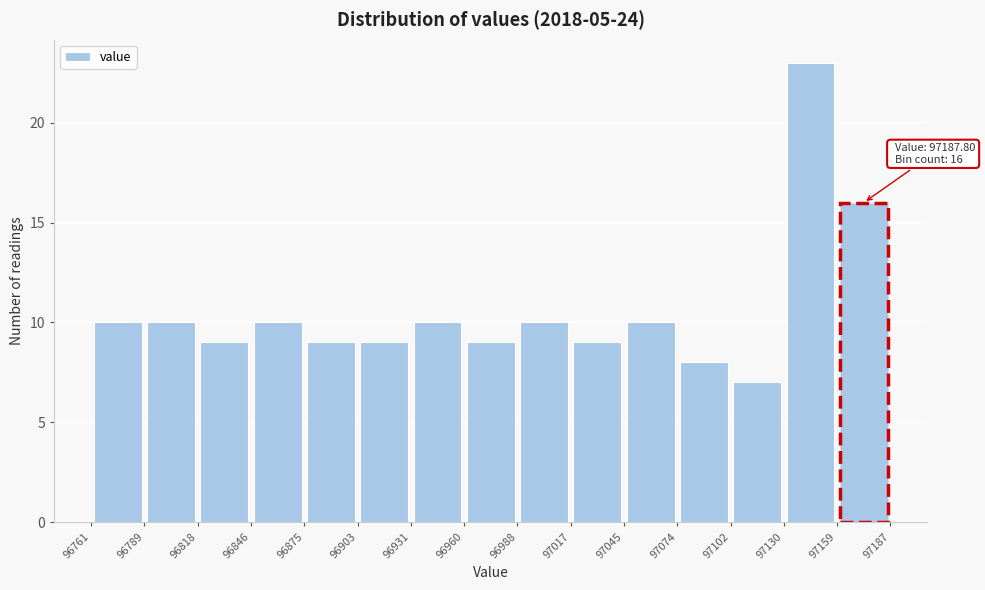

Which range on the x-axis has the tallest bar?

97130 to 97159